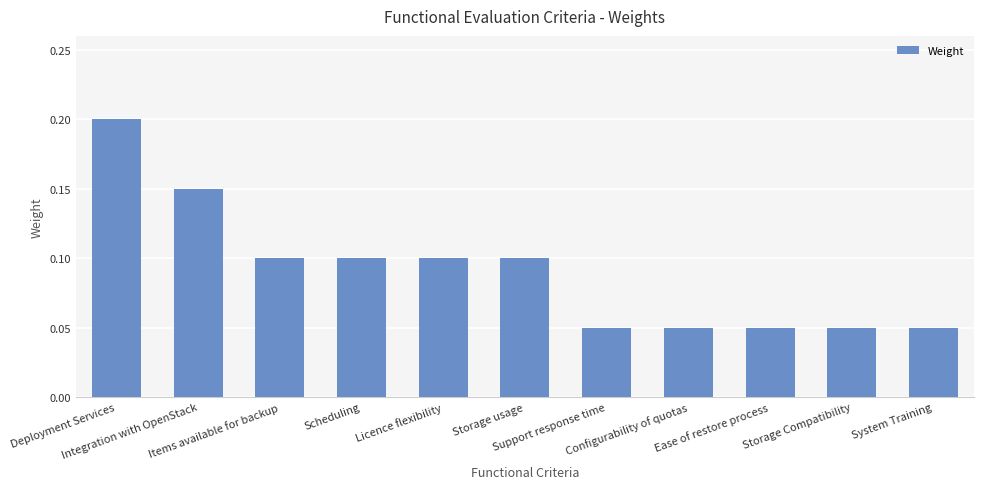

What is the sum of all values?

1.0